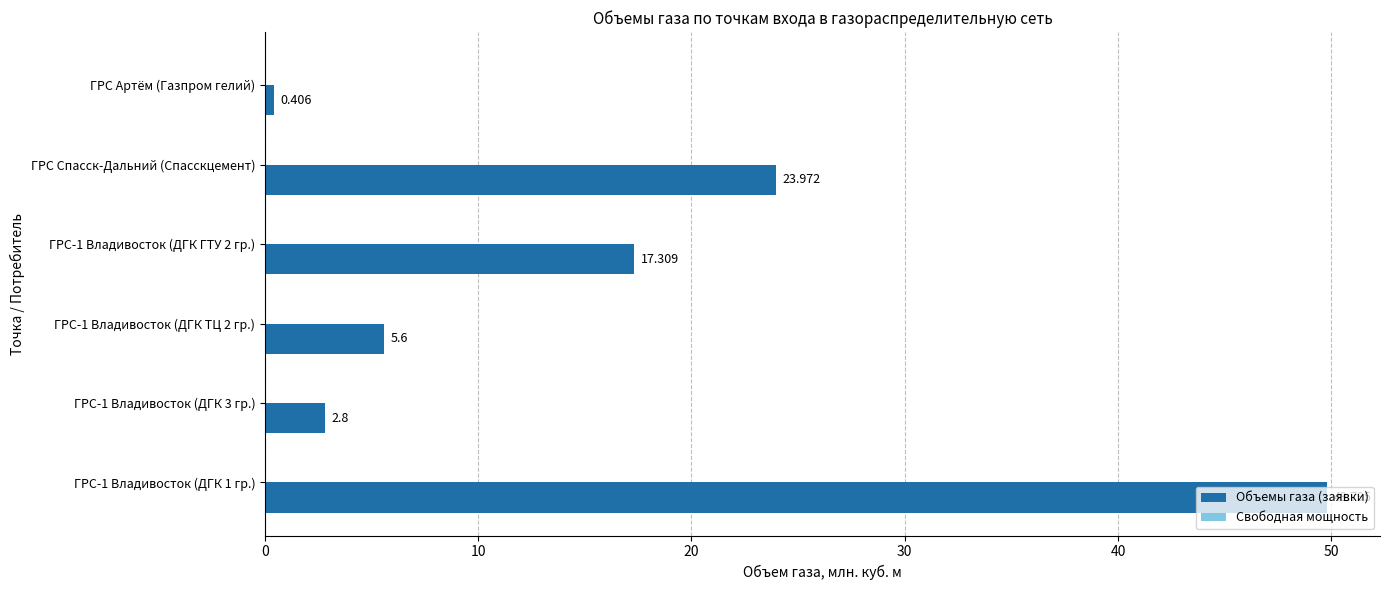

Which has a higher value, ГРС Артём (Газпром гелий) or ГРС Спасск-Дальний (Спасскцемент)?

ГРС Спасск-Дальний (Спасскцемент)